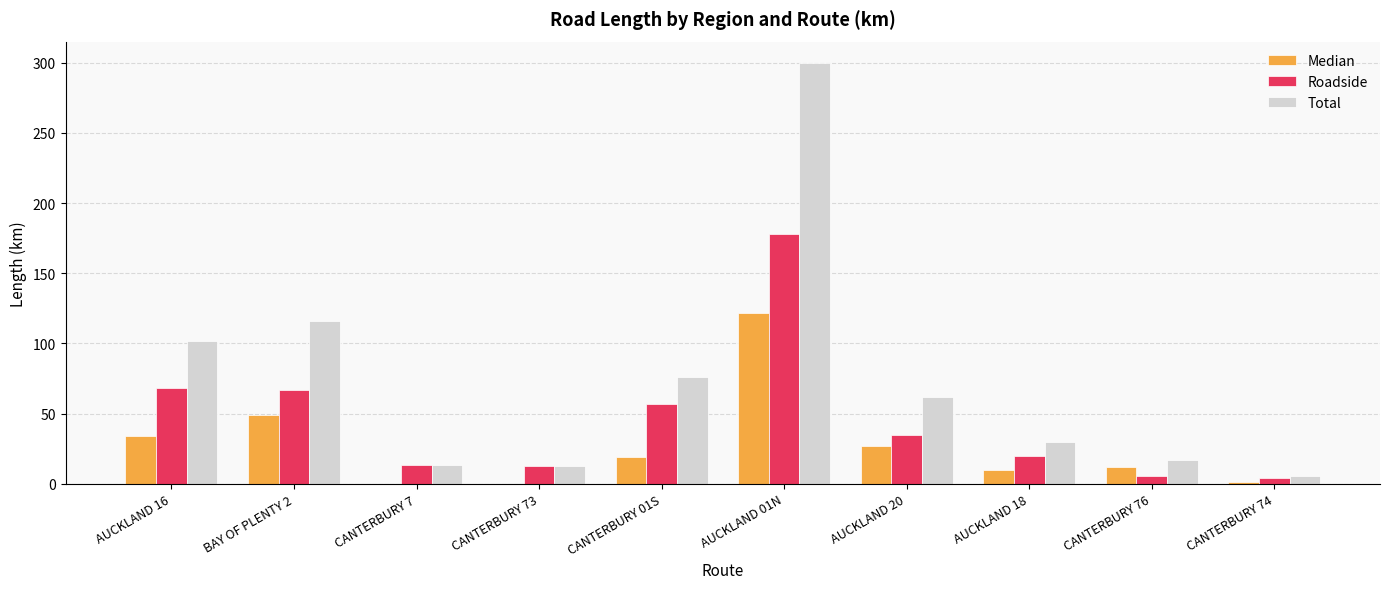

At which label does Total reach its peak?

AUCKLAND 01N